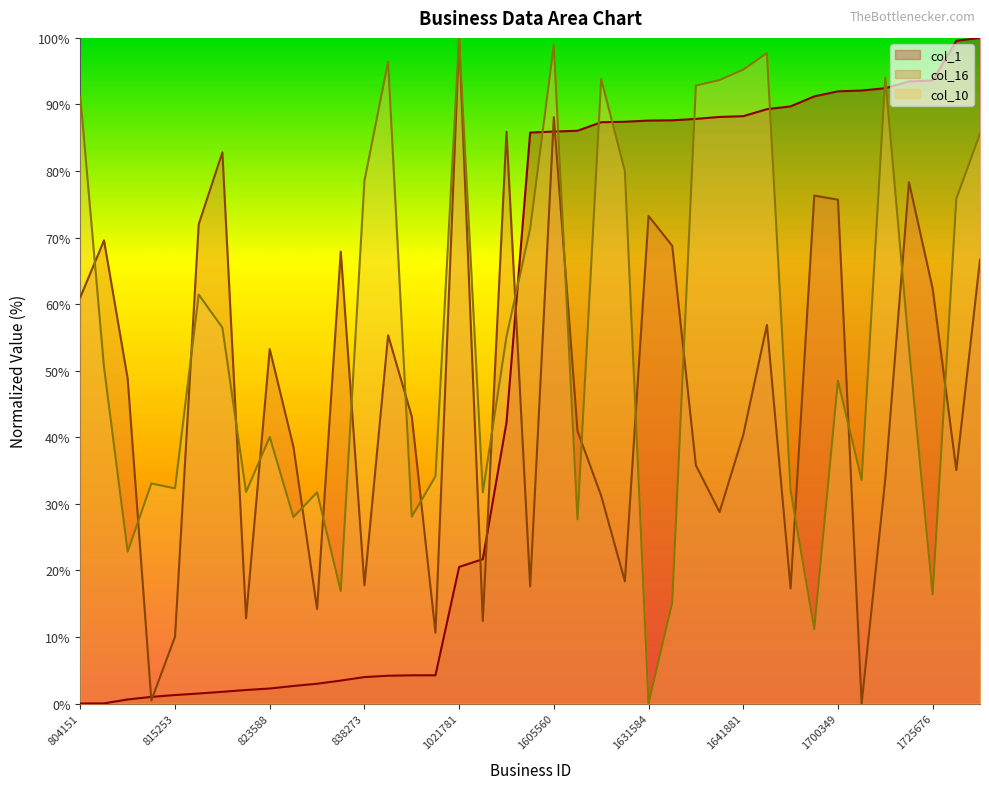

True or false: col_1 has more than 0 points higher than both neighbors.

False